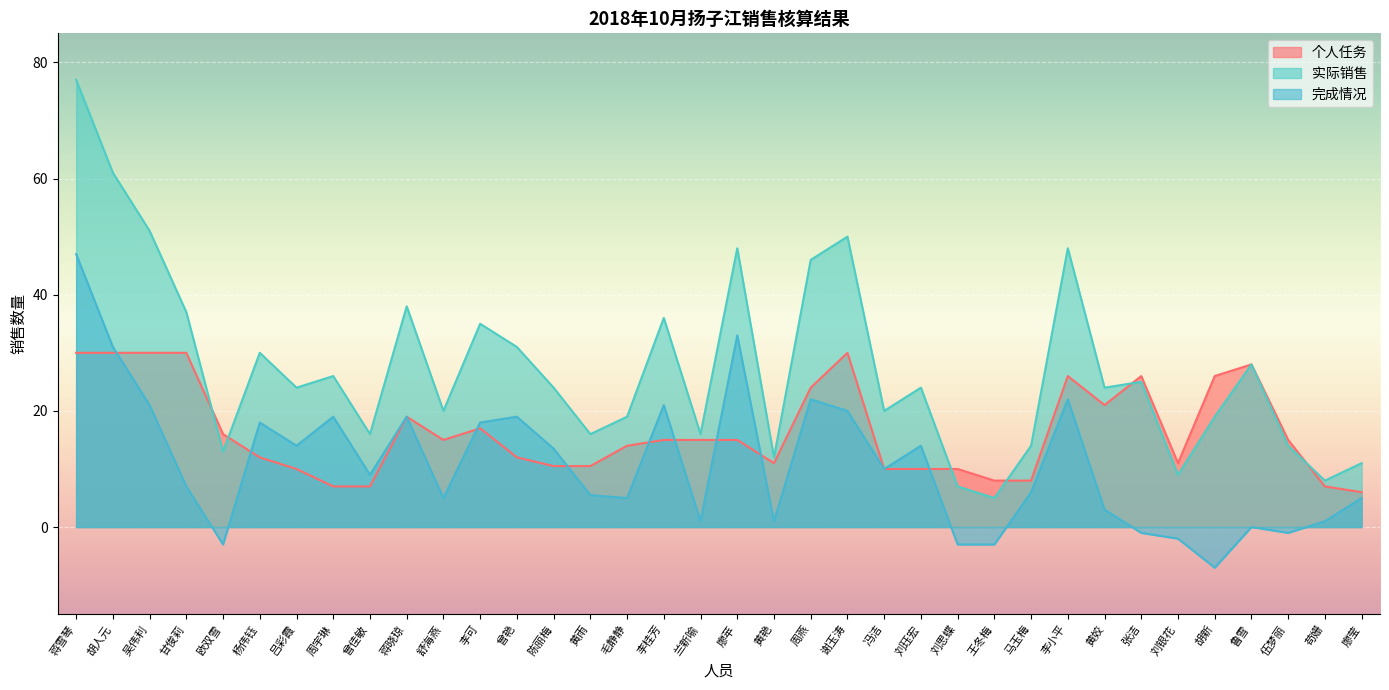

The value of 完成情况 at 李小平 is 6.9. True or false?

False